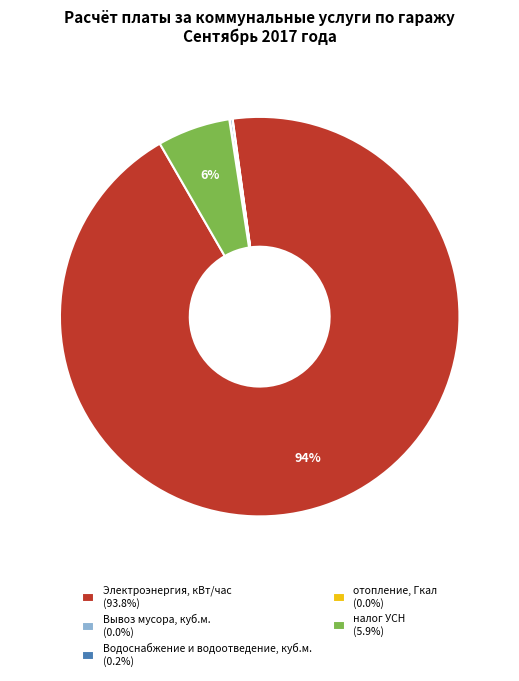

Which slice is the largest?

Электроэнергия, кВт/час